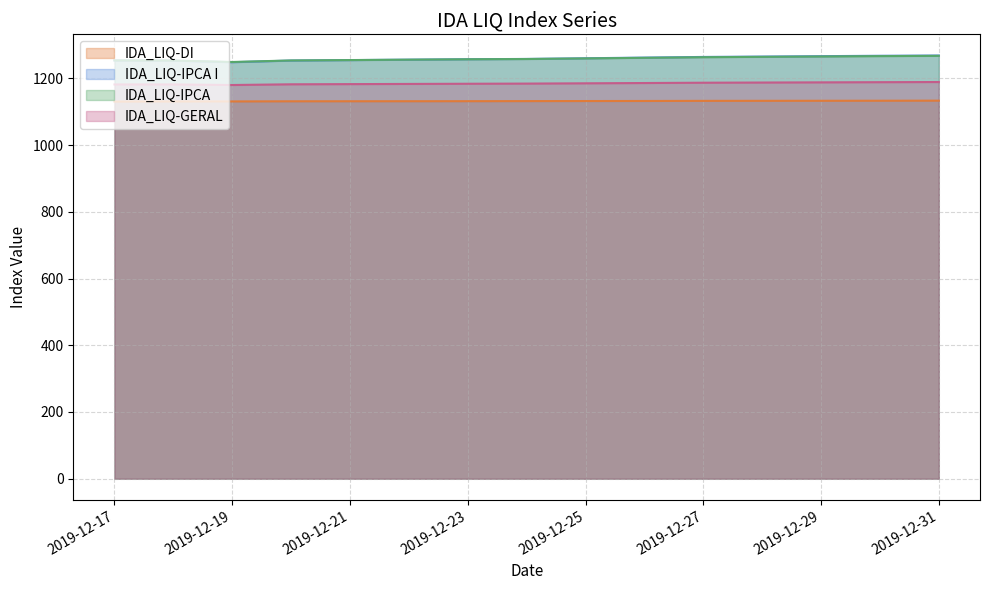

True or false: IDA_LIQ-IPCA and IDA_LIQ-GERAL cross at least once.

False